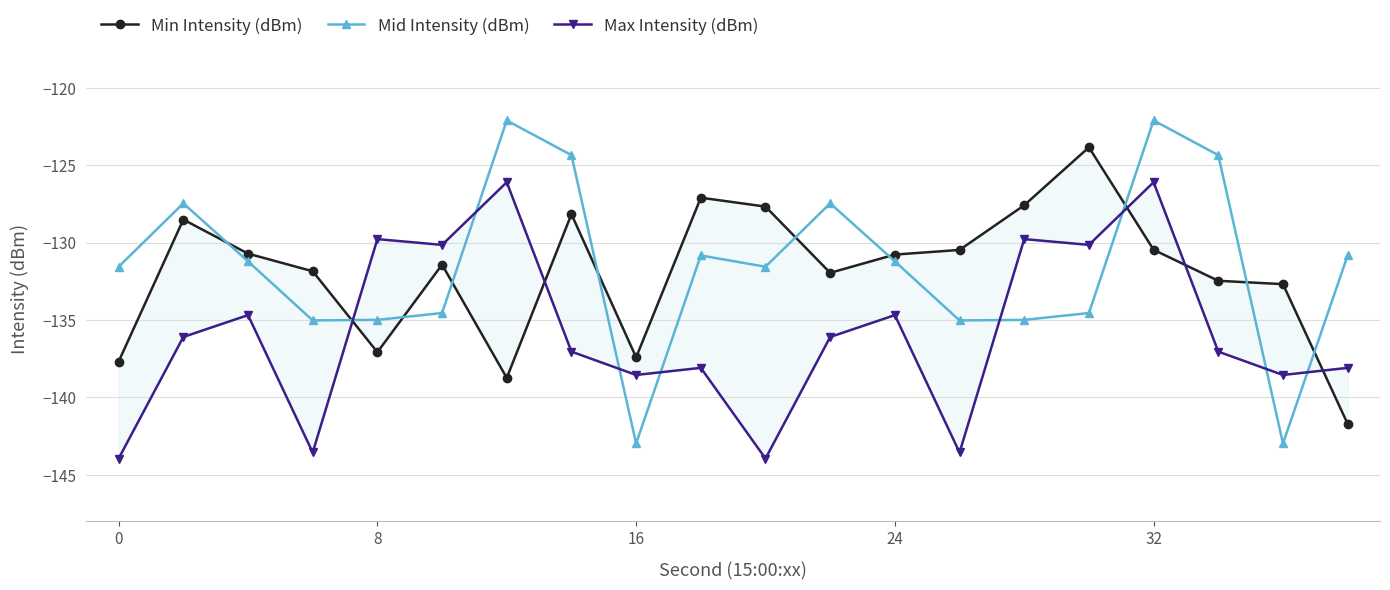

What is the difference between the second highest and minimum values in the Mid Intensity (dBm) series?

20.9